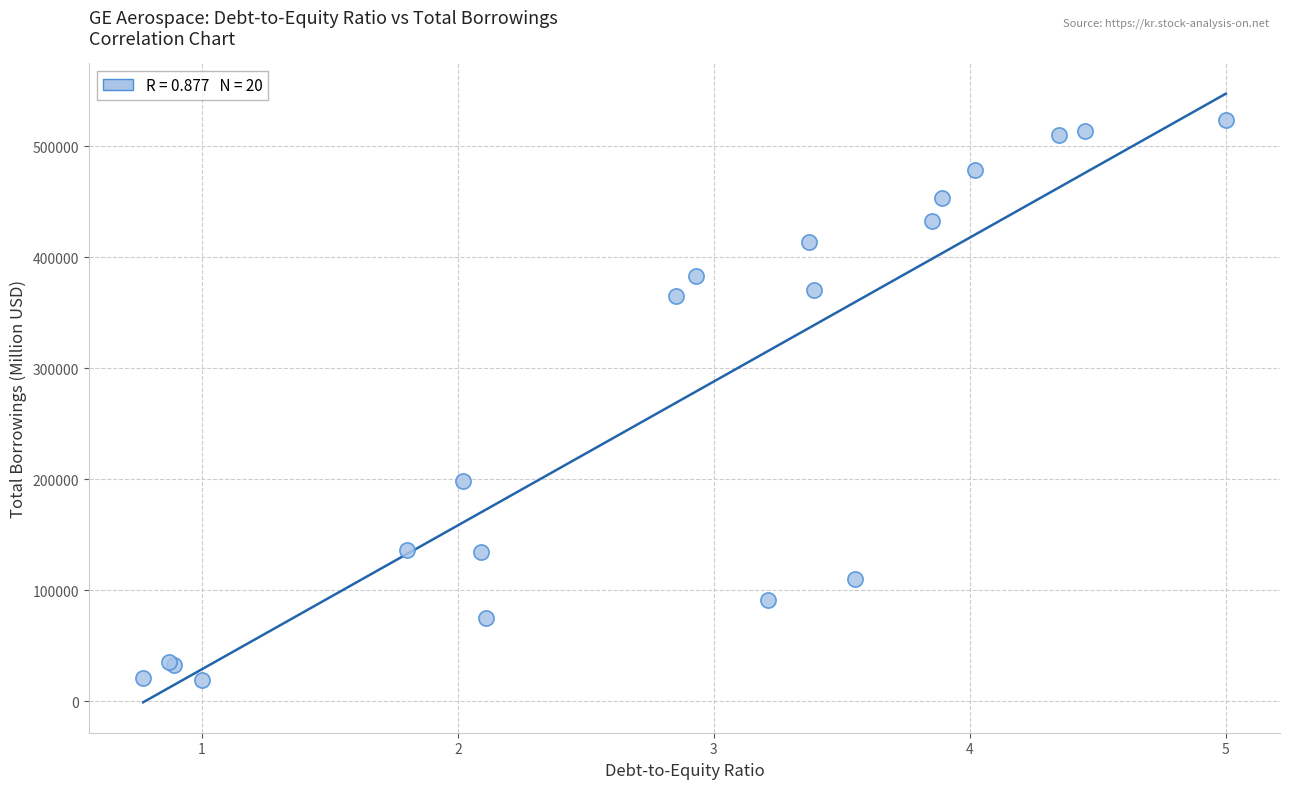

What Y value in the scatter plot is closest to 271517?

198276